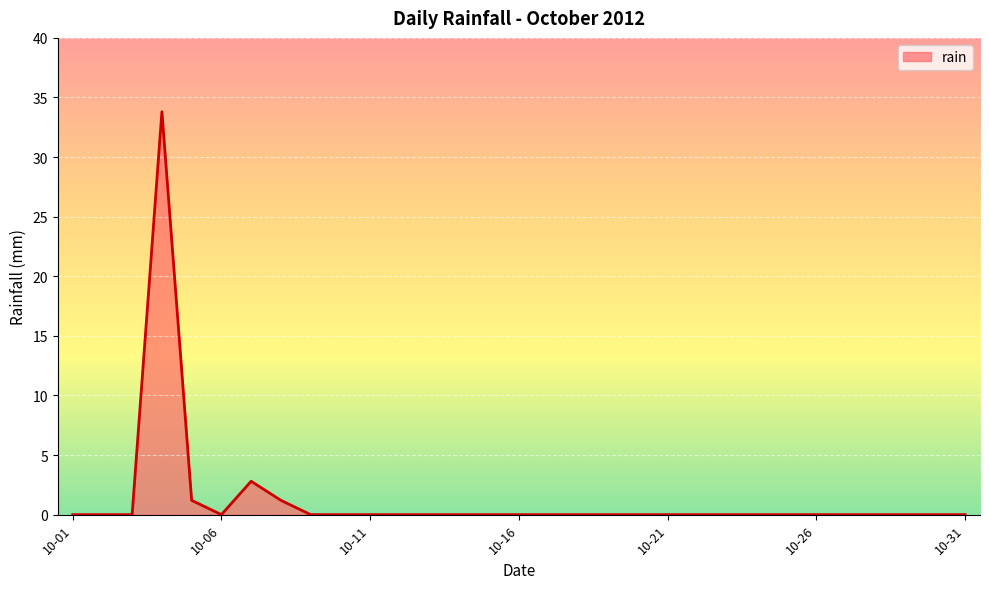

What is the difference between the maximum and minimum values?

33.8